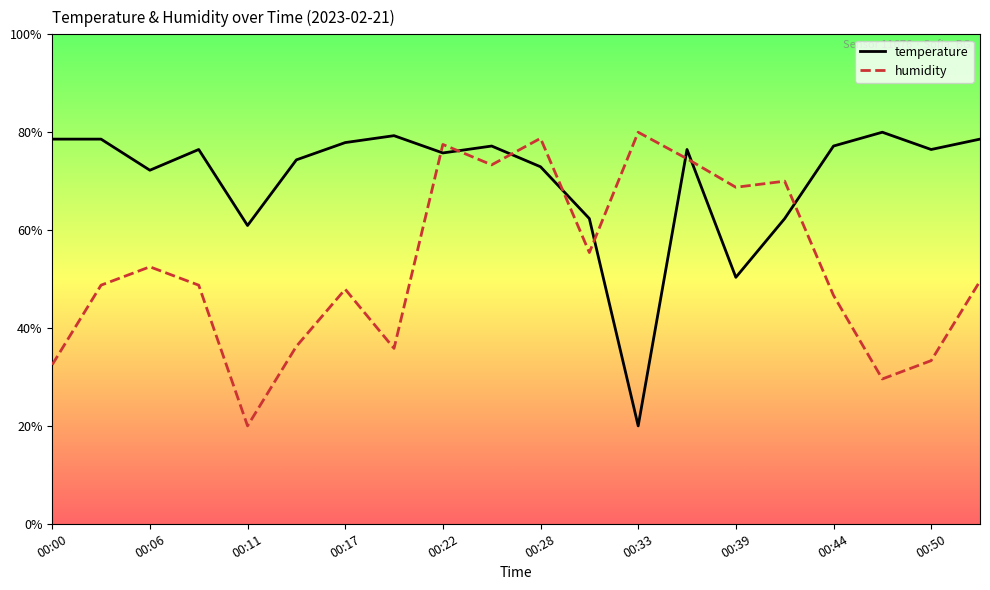

True or false: temperature and humidity cross at least once.

True